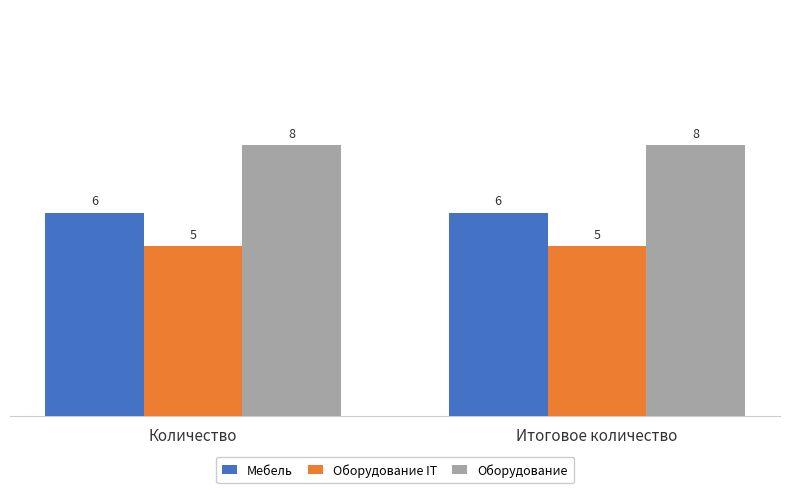

What position from the right is Итоговое количество?

1